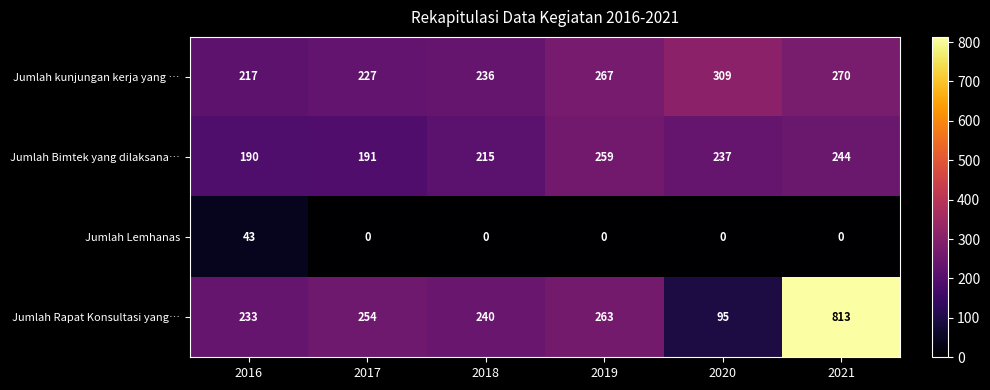

At which category is the sum across all series the highest?

2021